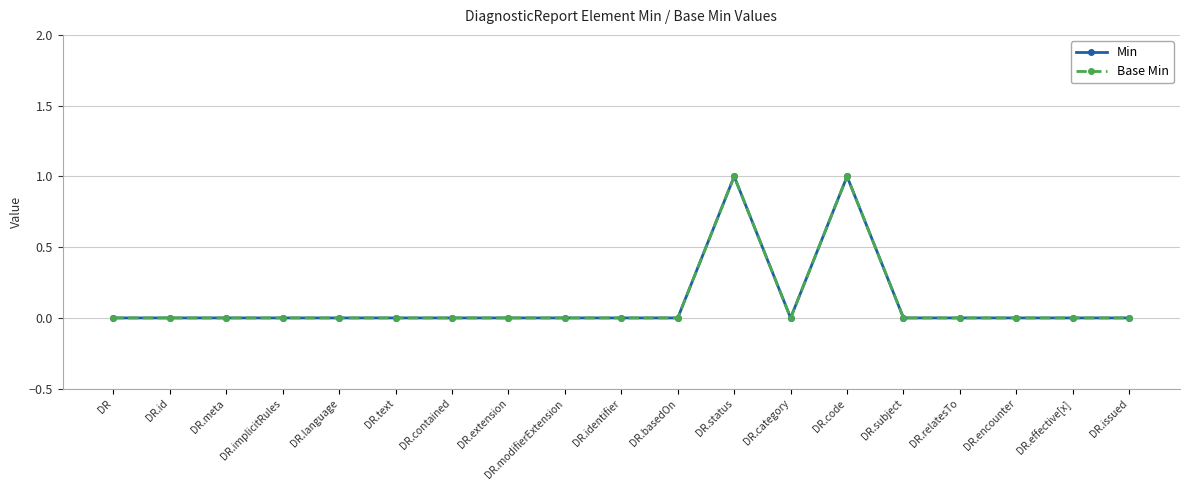

Where is Min nearest to the value 0?

DR